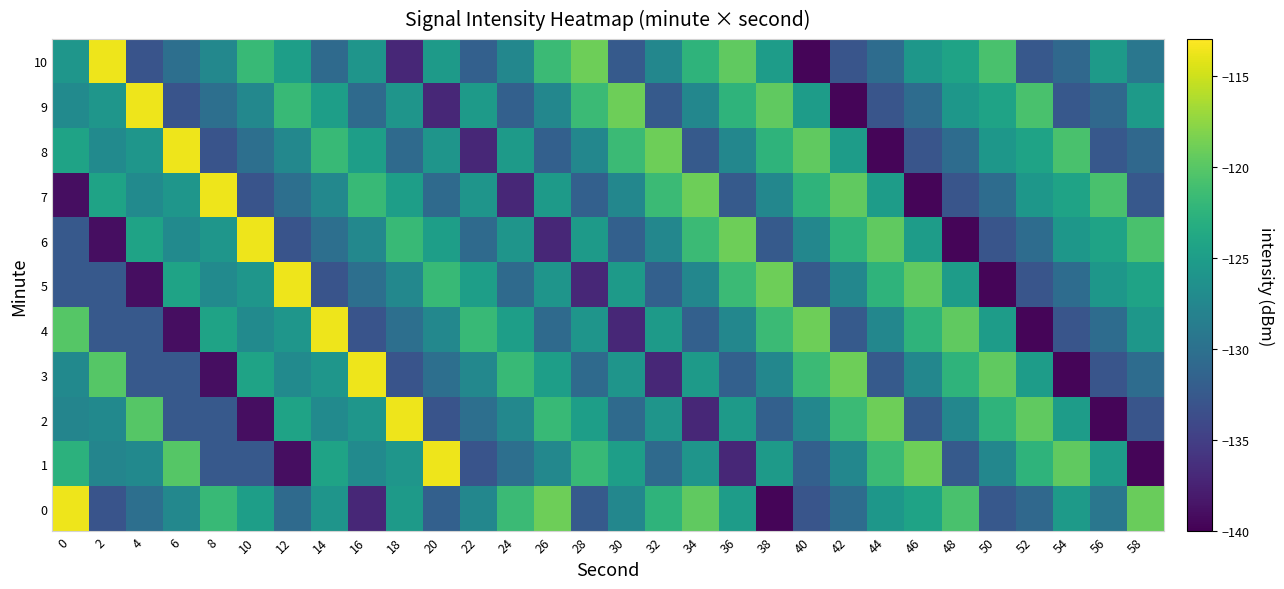

What is the difference between the highest and lowest values at 56?

18.9